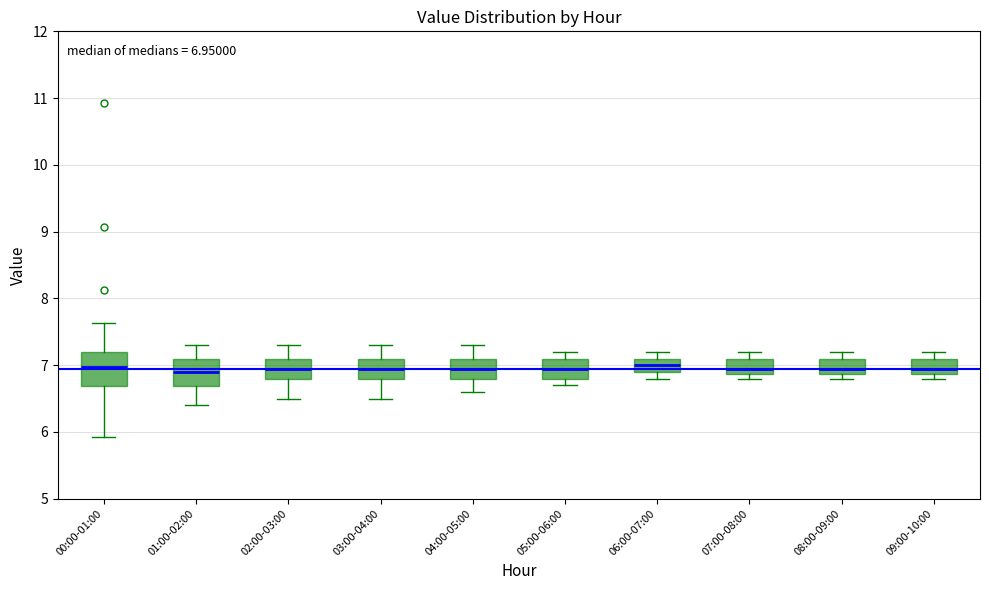

Which box is the tallest, from its lower edge to its upper edge?

00:00-01:00